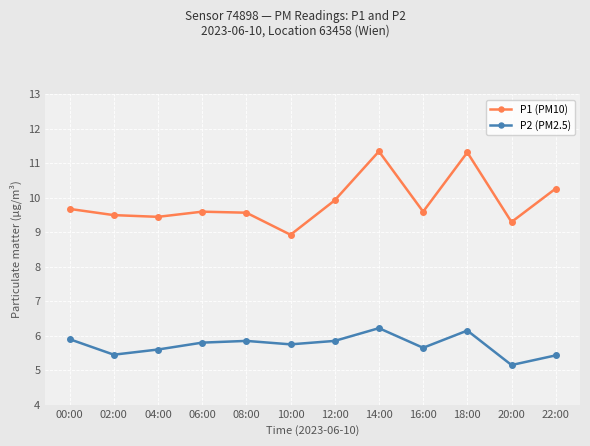

List the series in order of their overall mean, lowest first.

P2 (PM2.5), P1 (PM10)